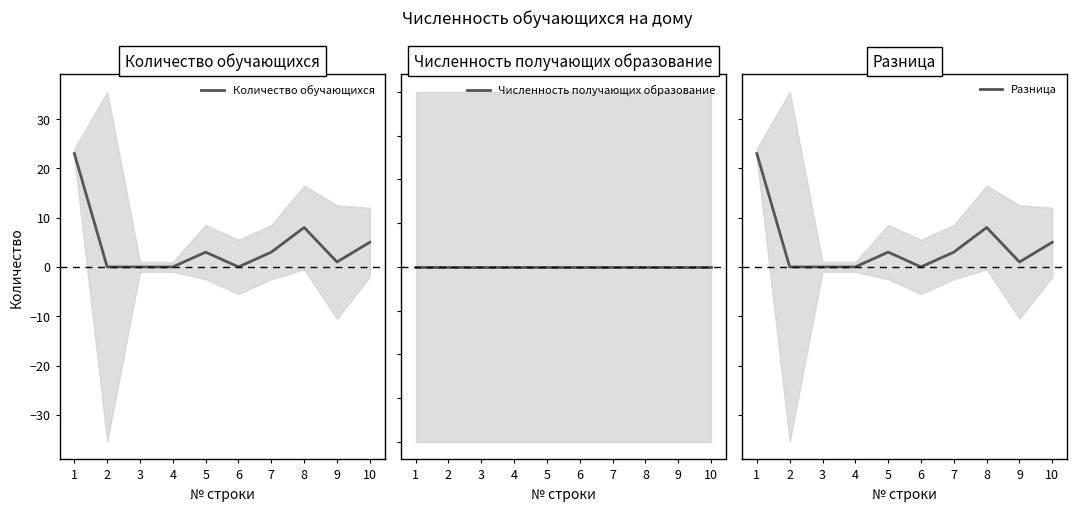

At which category does the chart reach its peak across all series?

1